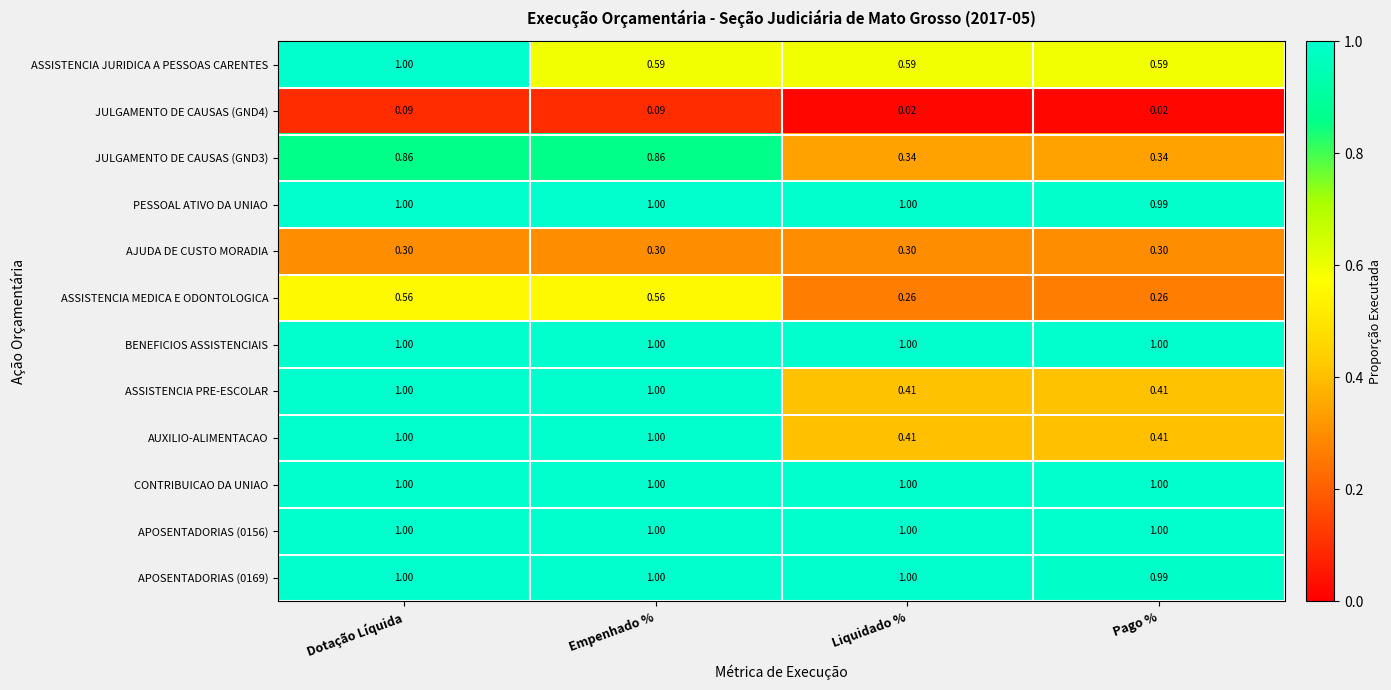

At which label does PESSOAL ATIVO DA UNIAO reach its minimum?

Pago %